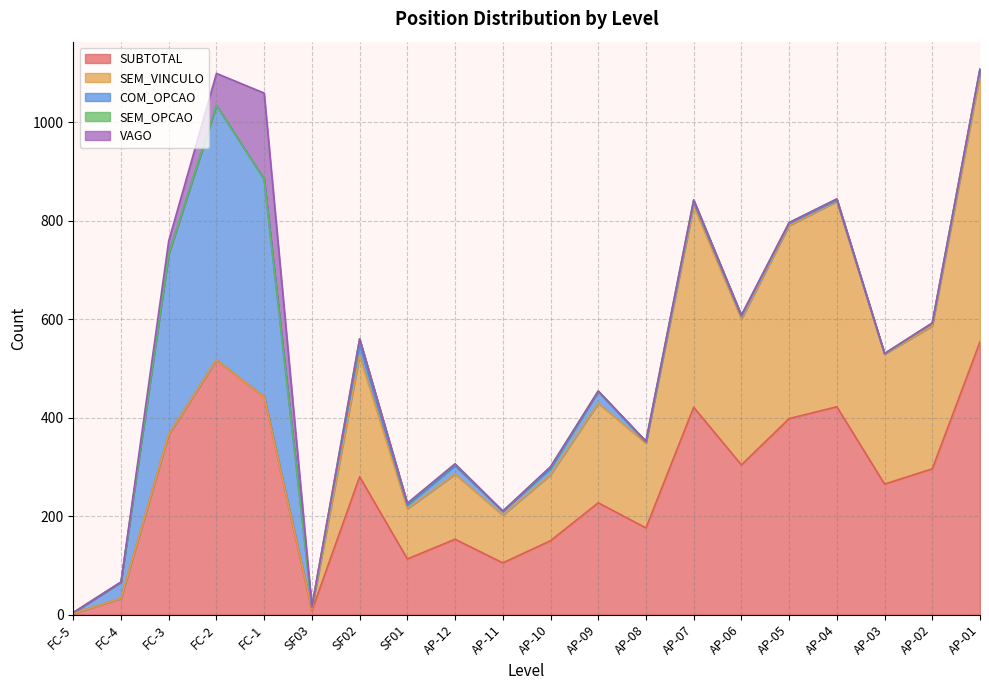

Reading left to right, transcribe all the data shown in this chart.

SUBTOTAL: 2	33	366	517	442	8	280	113	153	105	150	227	176	421	304	398	422	265	296	554
VAGO: 0	0	27	65	175	0	0	0	0	0	0	0	0	0	0	0	0	0	0	0
SEM_VINCULO: 0	0	0	0	0	3	246	102	132	97	134	202	172	409	296	392	417	264	290	543
SEM_OPCAO: 0	0	0	0	0	0	12	4	4	0	4	1	2	4	3	2	3	0	0	0
COM_OPCAO: 2	33	366	517	442	5	22	7	17	8	12	24	2	8	5	4	2	1	6	11